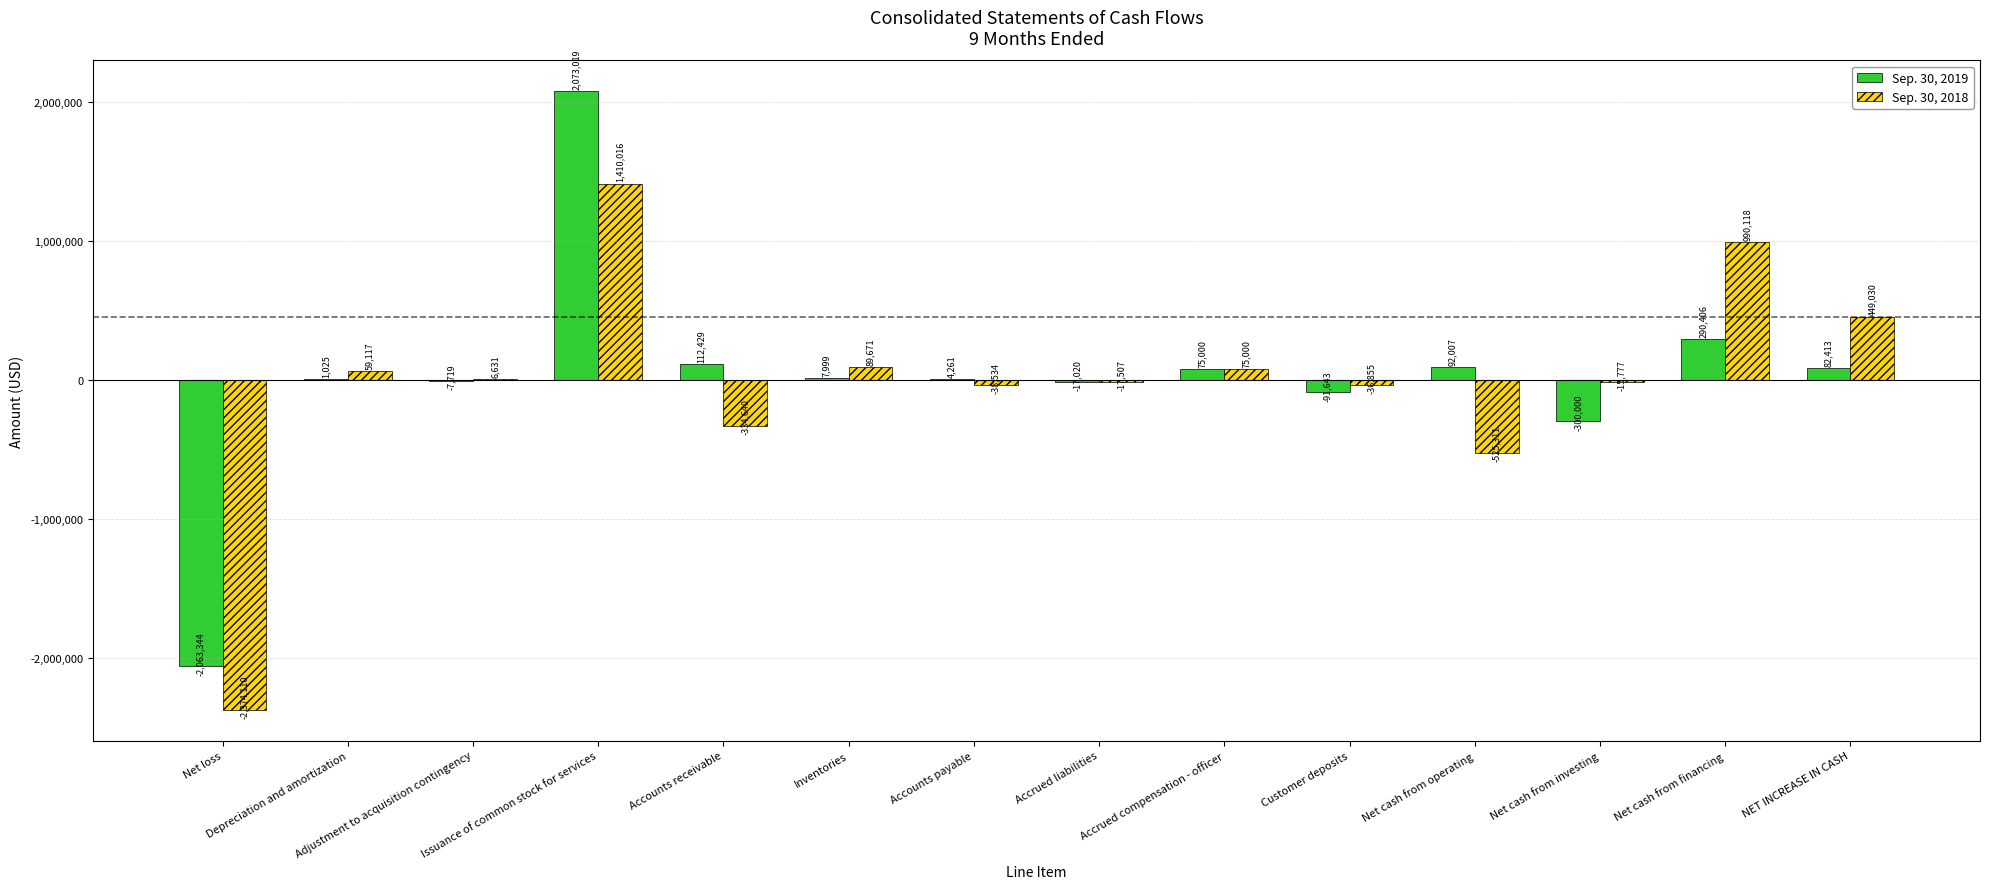

What are all the series names shown in the legend?

Sep. 30, 2019, Sep. 30, 2018